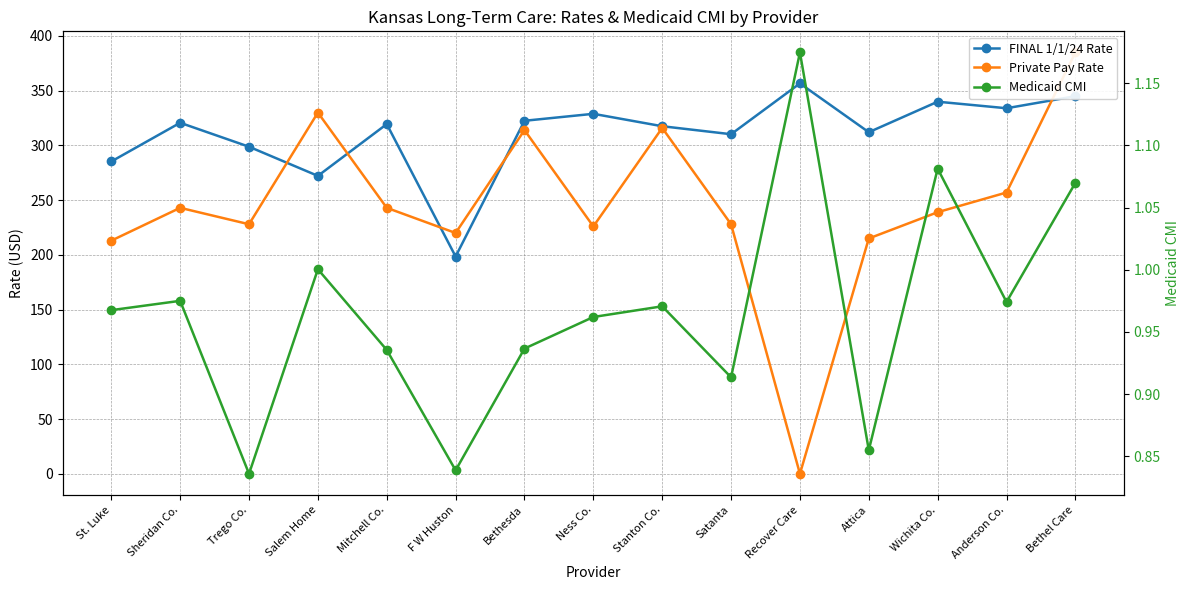

Which series has the largest total across all categories?

FINAL 1/1/24 Rate